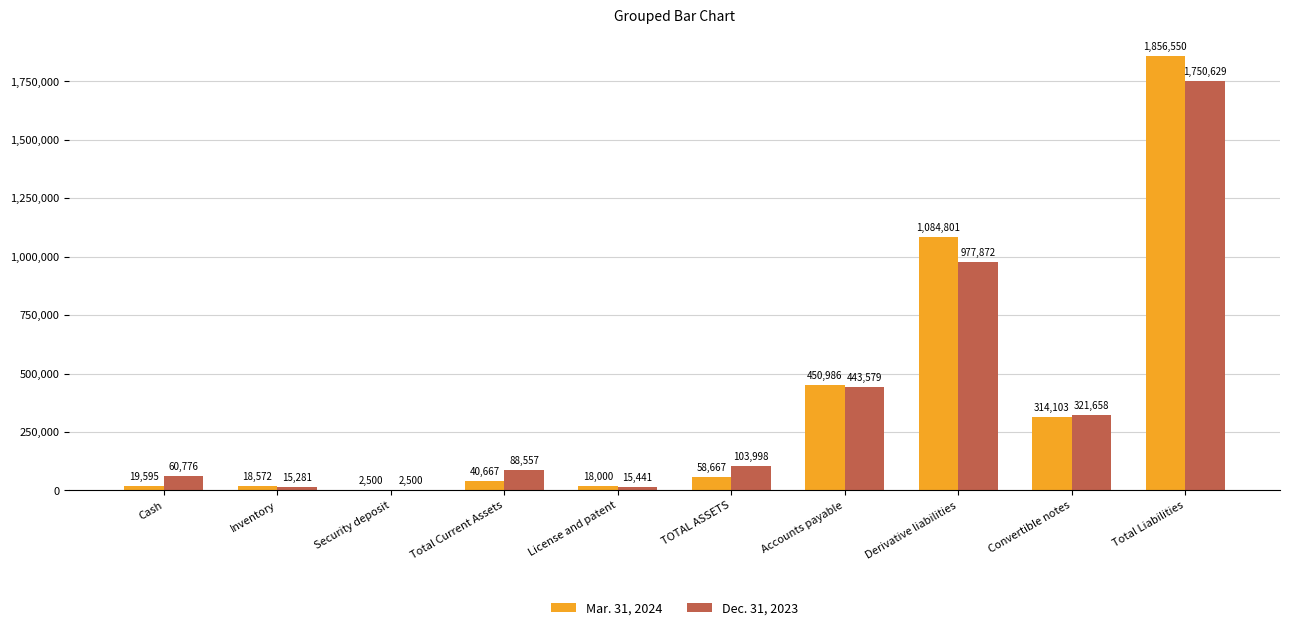

How many categories are shown in the chart?

10